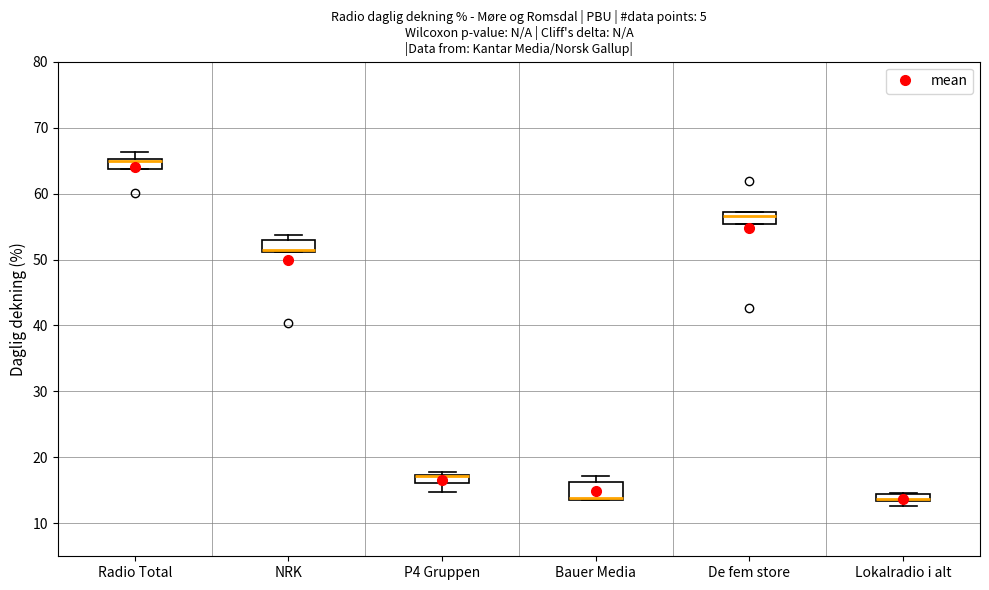

Where is the lower edge of the box for Radio Total on the y-axis? The values are not printed on the chart, so give them approximately, as read against the axis.

64